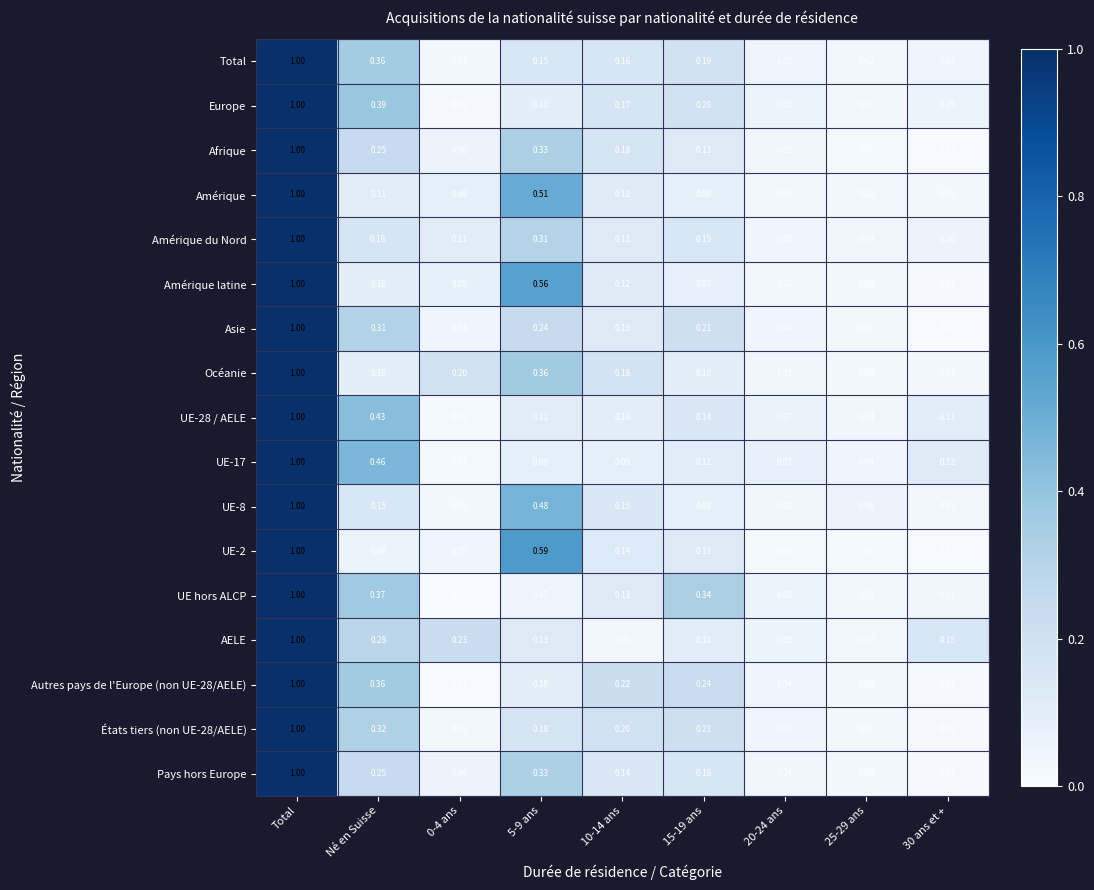

Is the value of États tiers (non UE-28/AELE) at 15-19 ans greater than the value of Amérique latine at 20-24 ans?

Yes